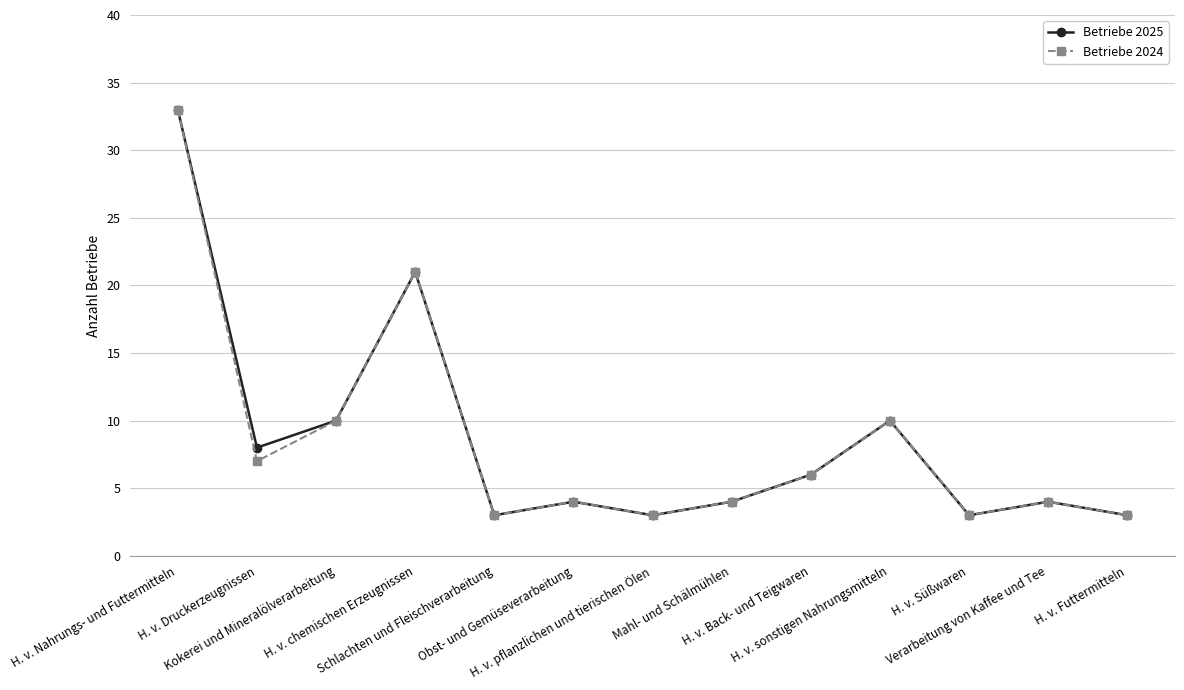

How many categories are shown in the chart?

13